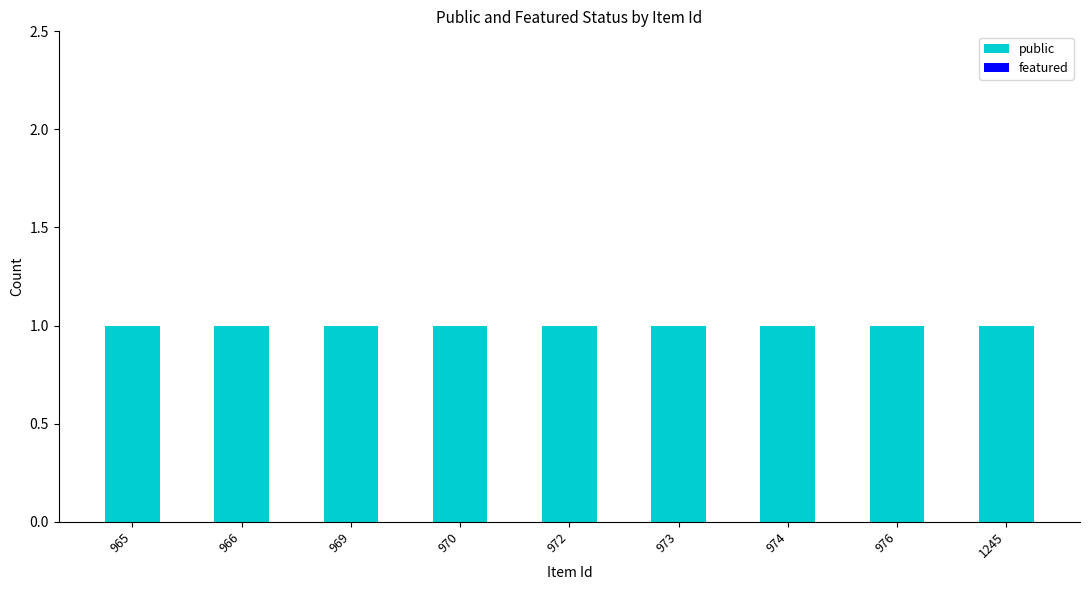

Which series has the largest range (max minus min)?

public